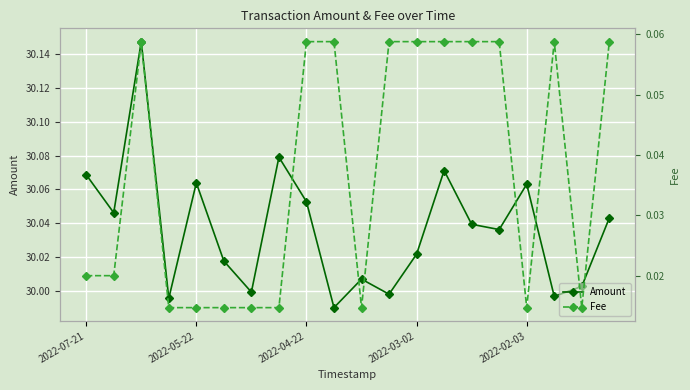

What is the sum of the Amount values at 10 and 15?

60.0